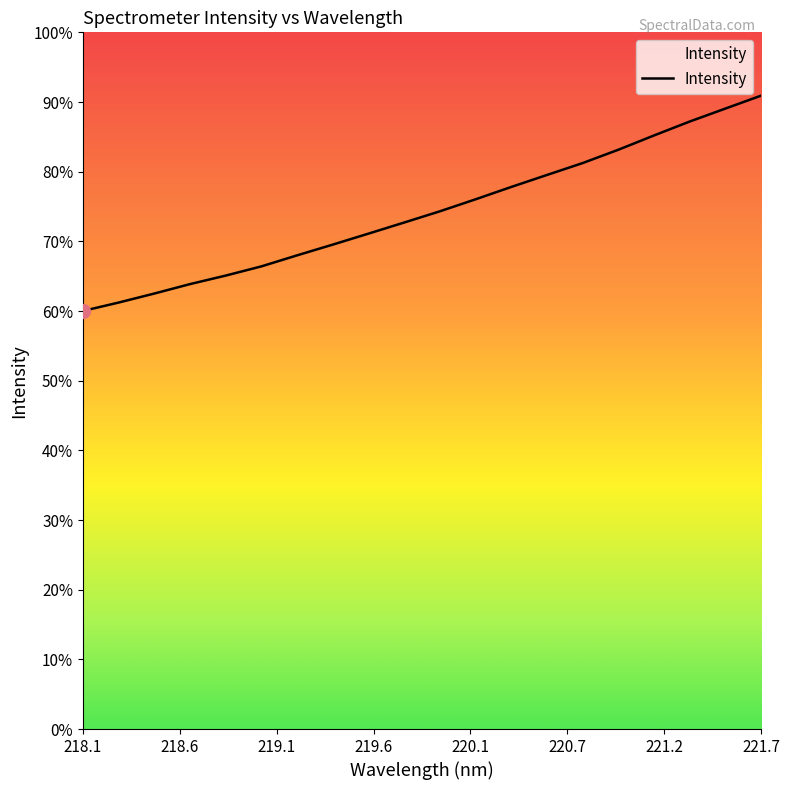

Is this an area chart (filled region under the line)?

Yes